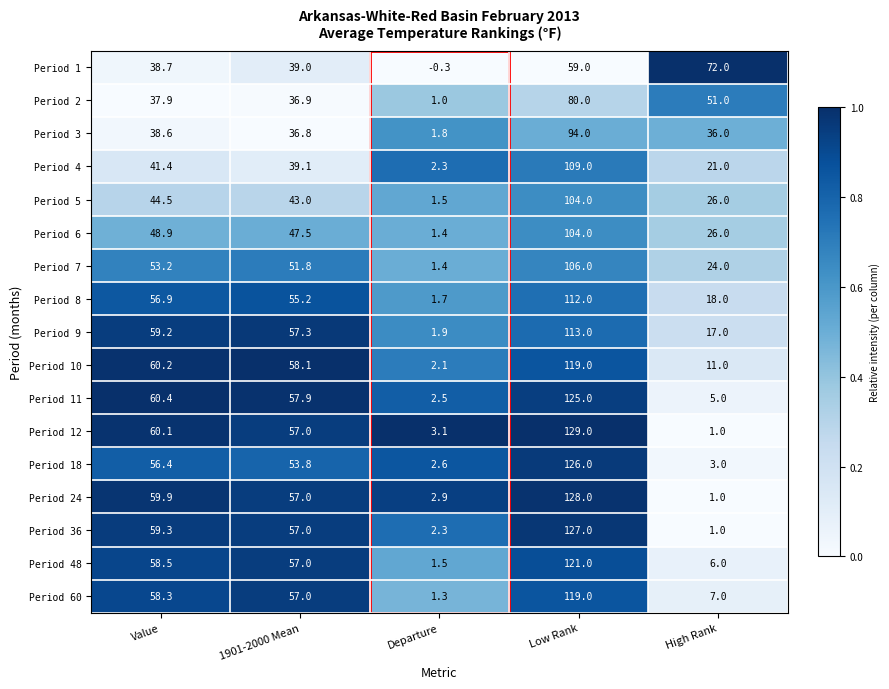

Rank the categories by Period 4 value from highest to lowest.

Low Rank, Value, 1901-2000 Mean, High Rank, Departure